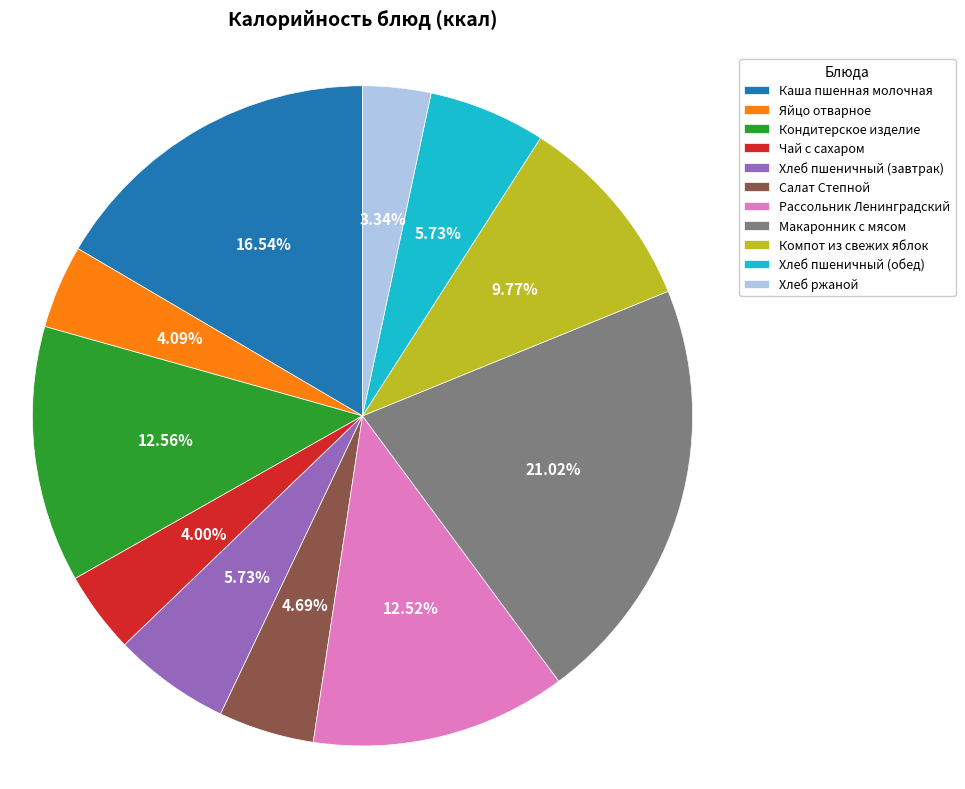

Which slice is the smallest?

Хлеб ржаной